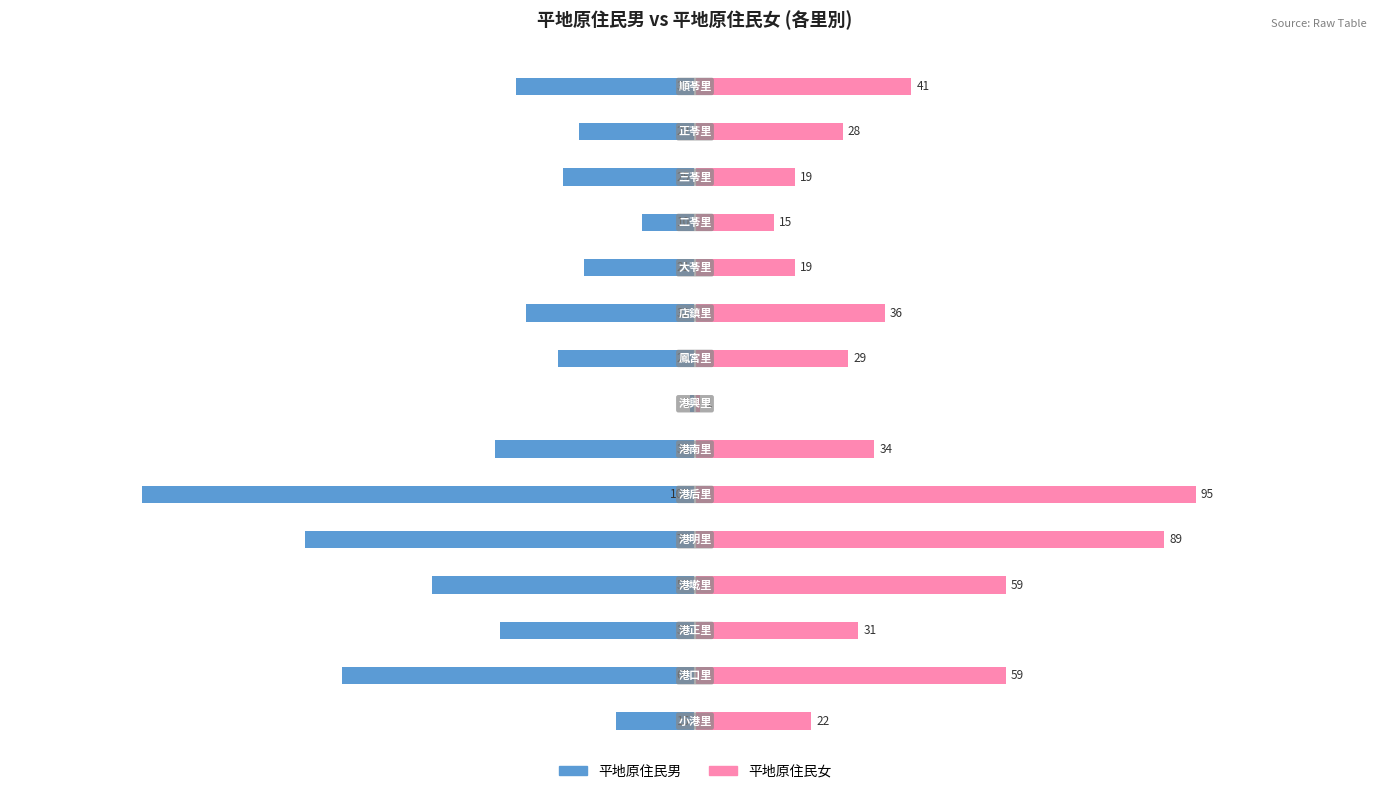

What is the difference between the second highest and minimum values in the 平地原住民女 series?

88